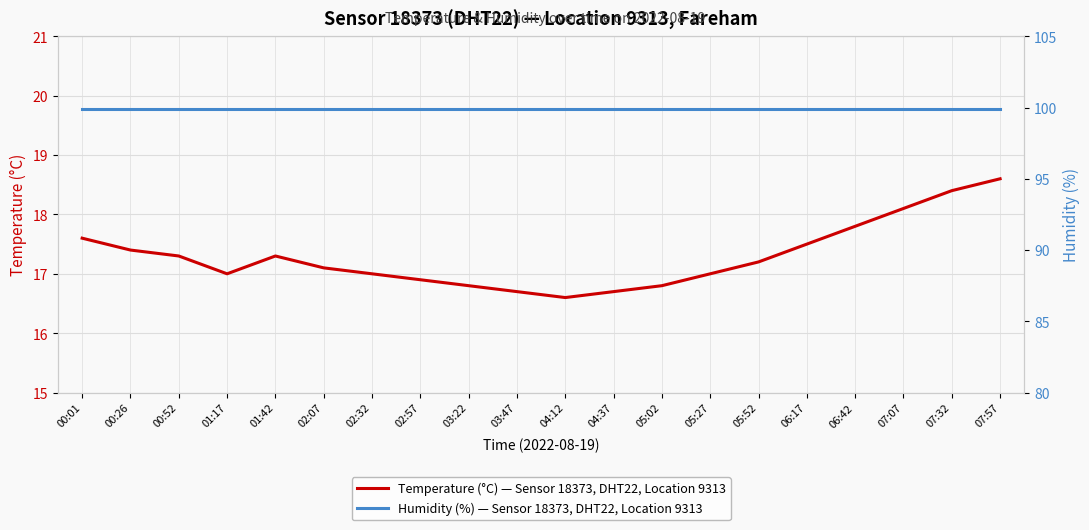

What is the average value of the Temperature (°C) — Sensor 18373, DHT22, Location 9313 series?

17.3